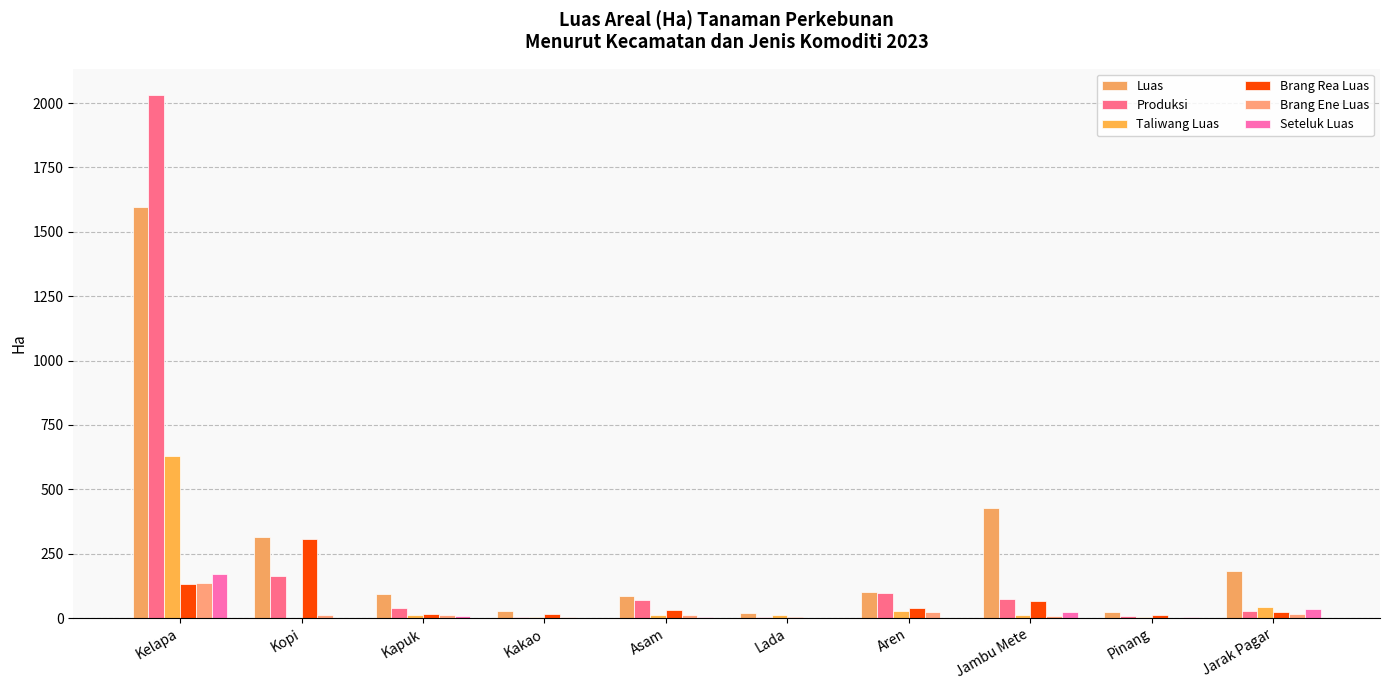

What are all the series names shown in the legend?

Luas, Produksi, Taliwang Luas, Brang Rea Luas, Brang Ene Luas, Seteluk Luas